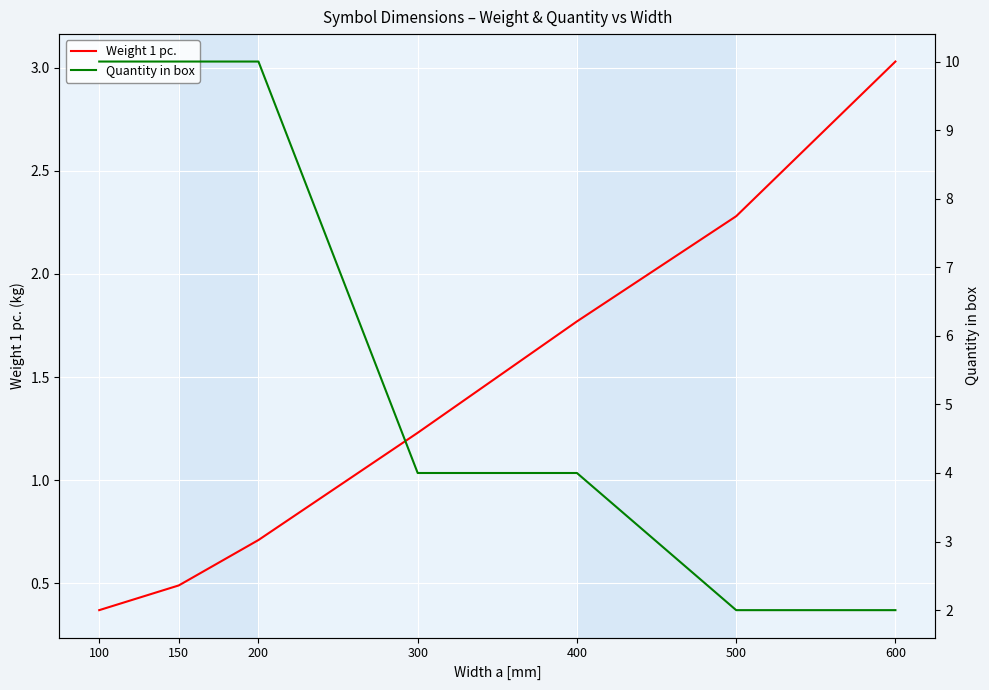

What is the difference between the Weight 1 pc. values at 600 and 200?

2.3